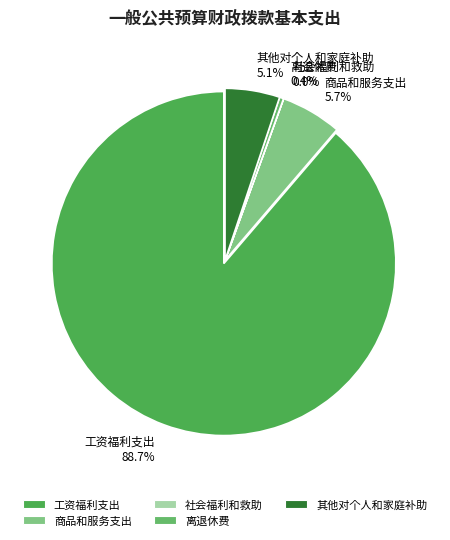

The 离退休费 slice represents 10% of the pie. True or false?

False